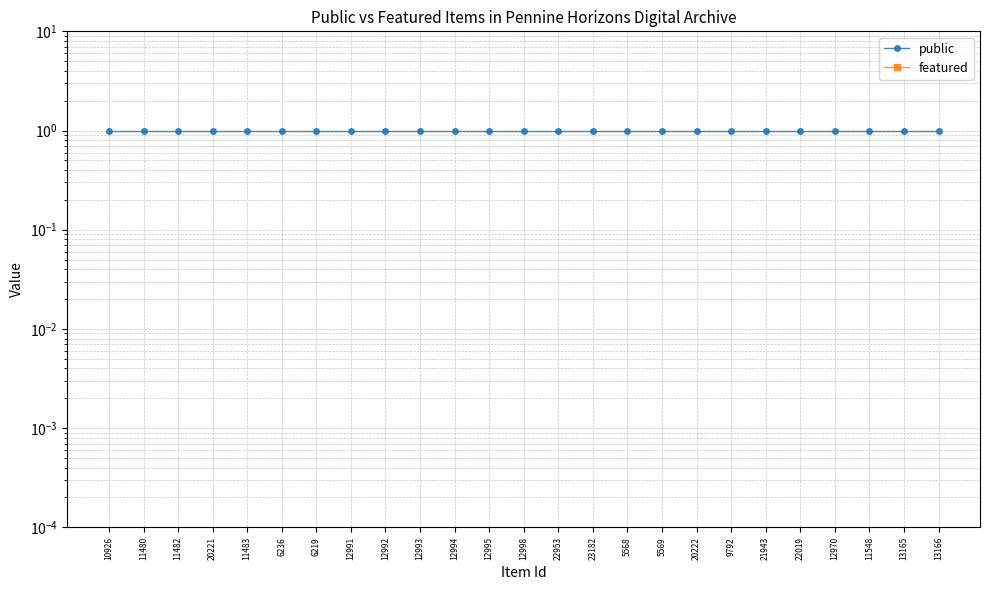

Between 12998 and 23182, which series saw the biggest shift?

public